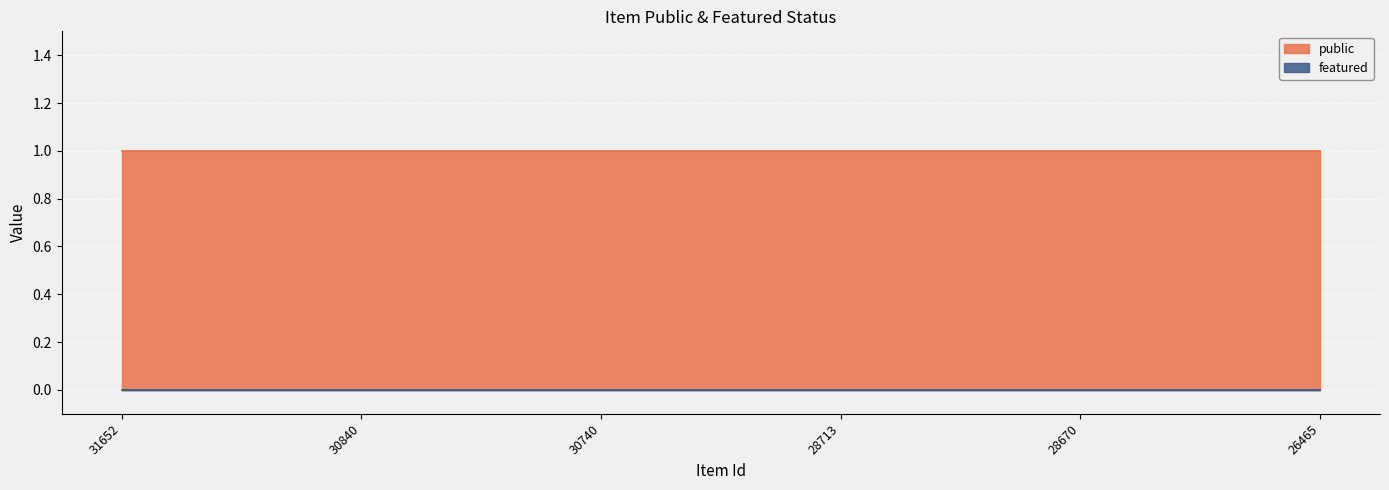

What are all the series names shown in the legend?

public, featured